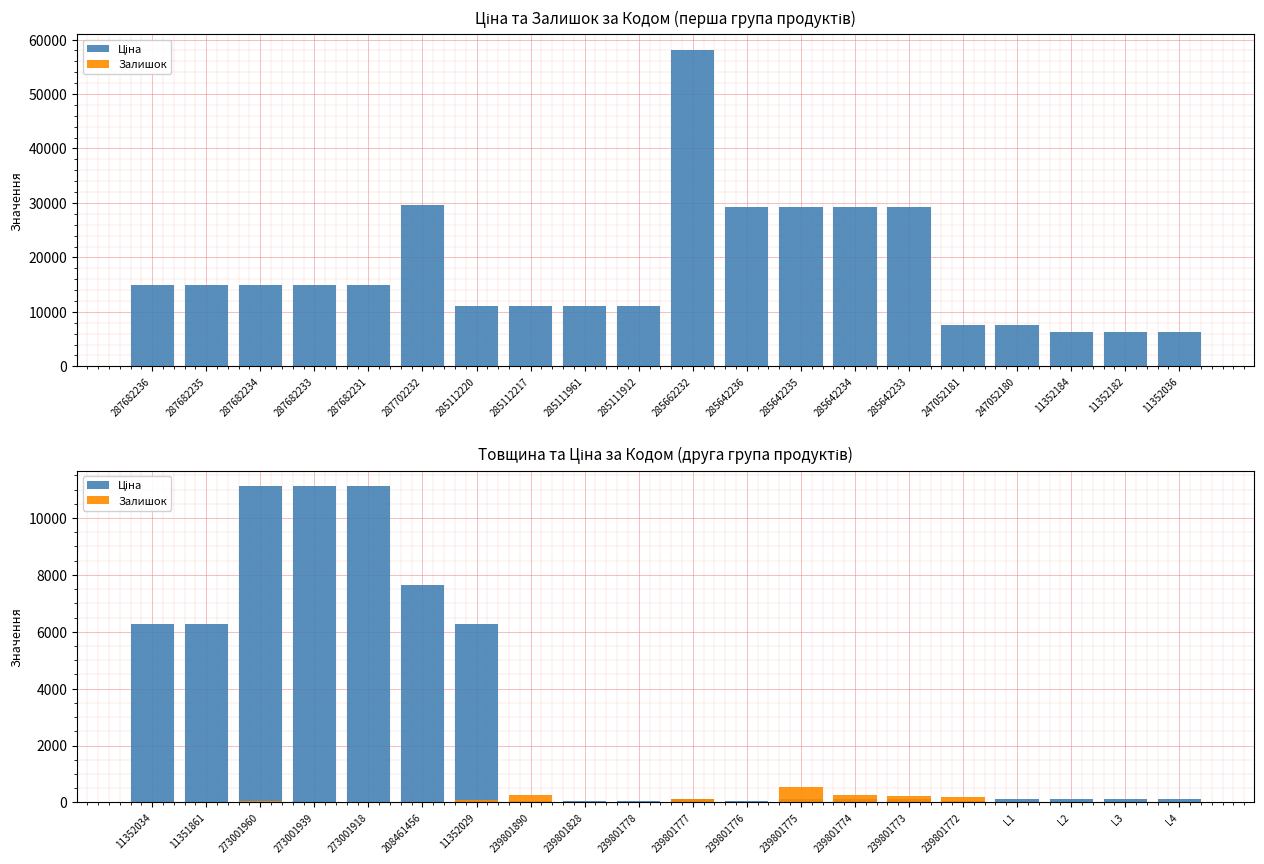

What is the difference between the Залишок values at 239801890 and 11352034?

247.0